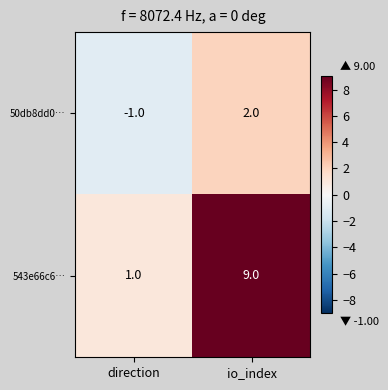

Reading right to left, transcribe all the data shown in this chart.

50db8dd0…: 2	-1
543e66c6…: 9	1